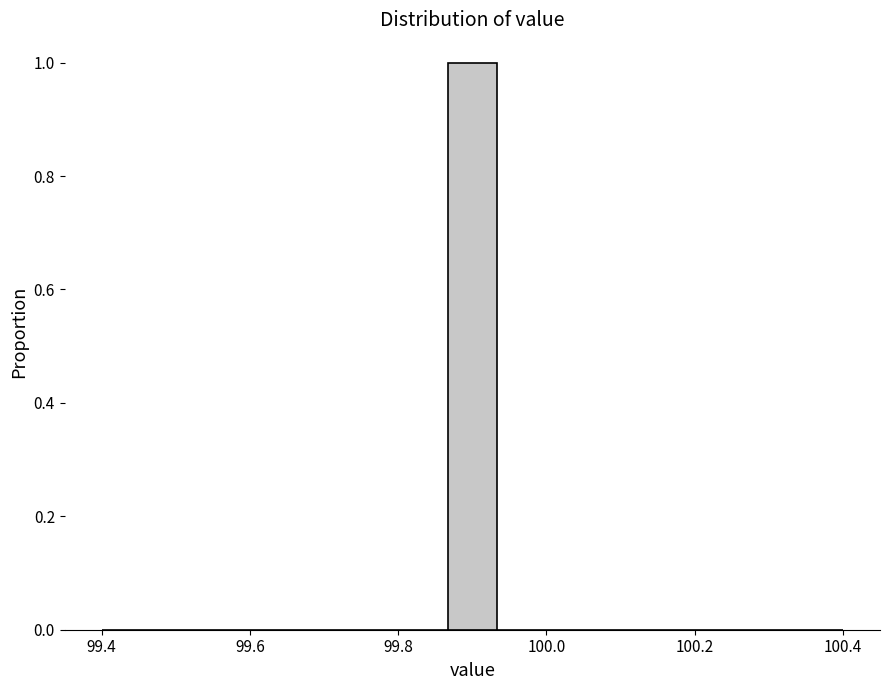

Read against the x-axis, roughly where is the centre of the tallest bar?

99.90